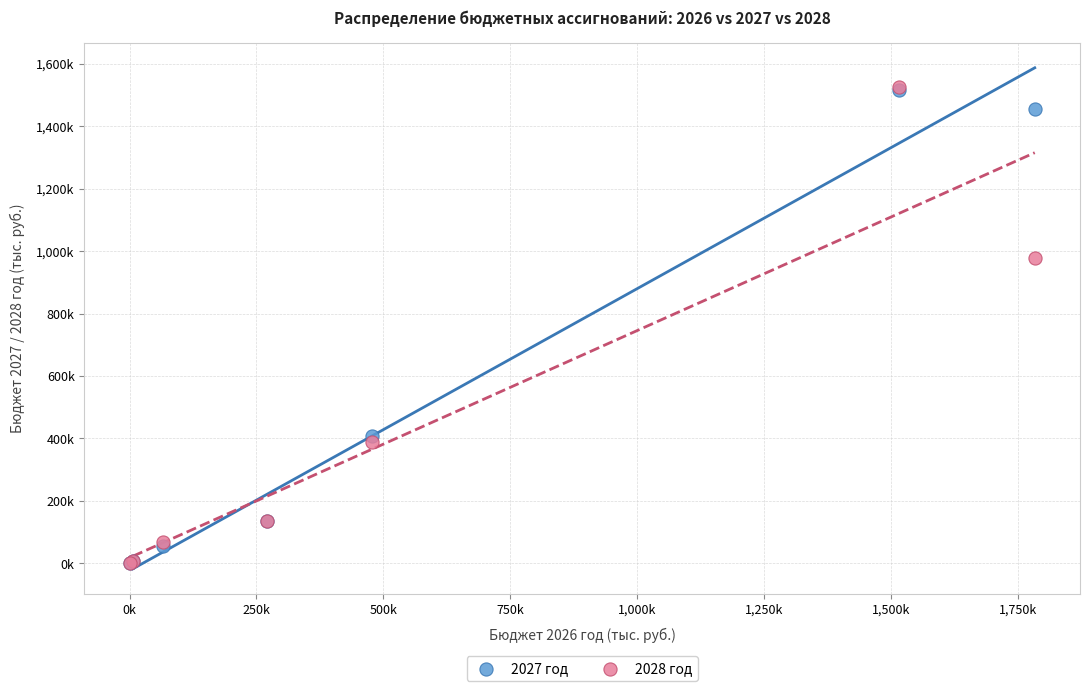

What are all the series names shown in the legend?

2027 год, 2028 год